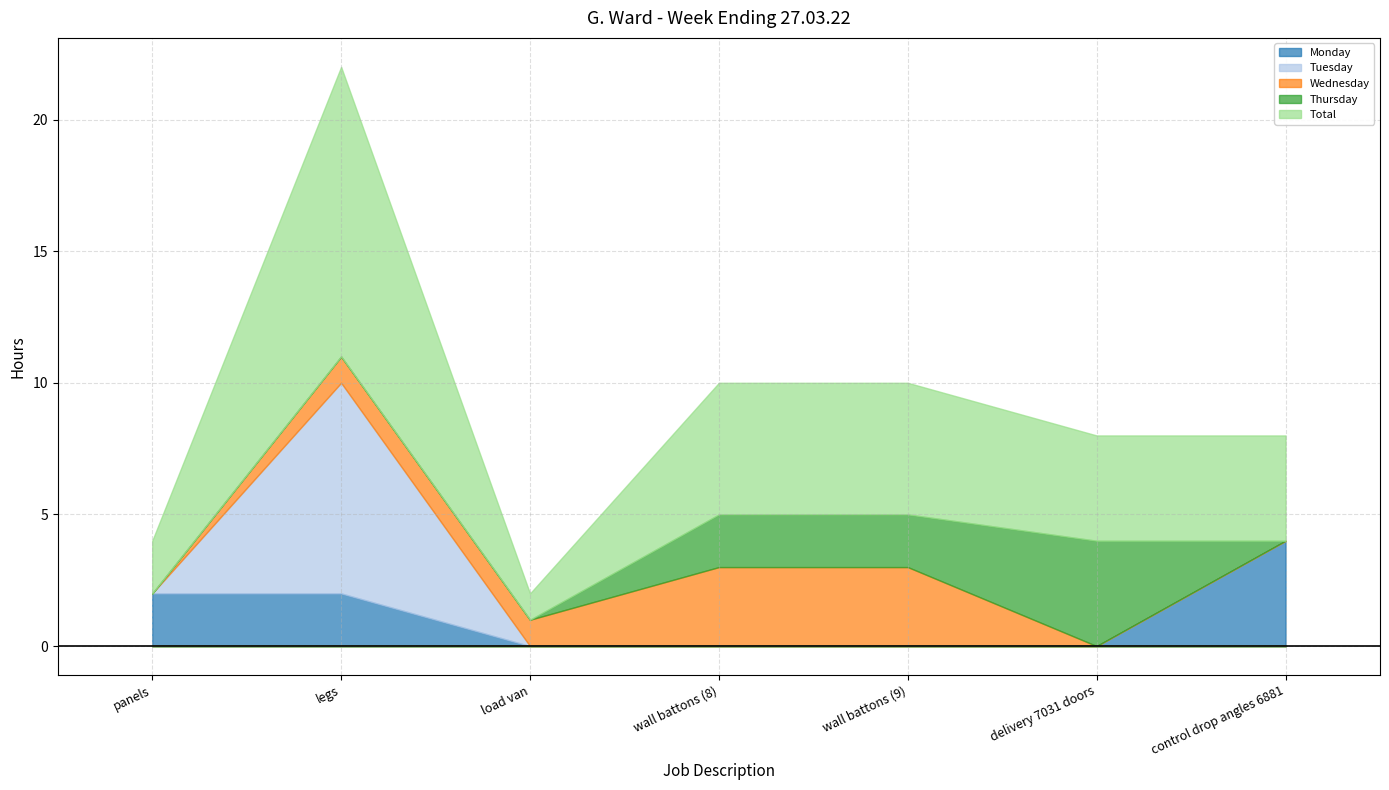

How many positive values does the Wednesday series have?

4